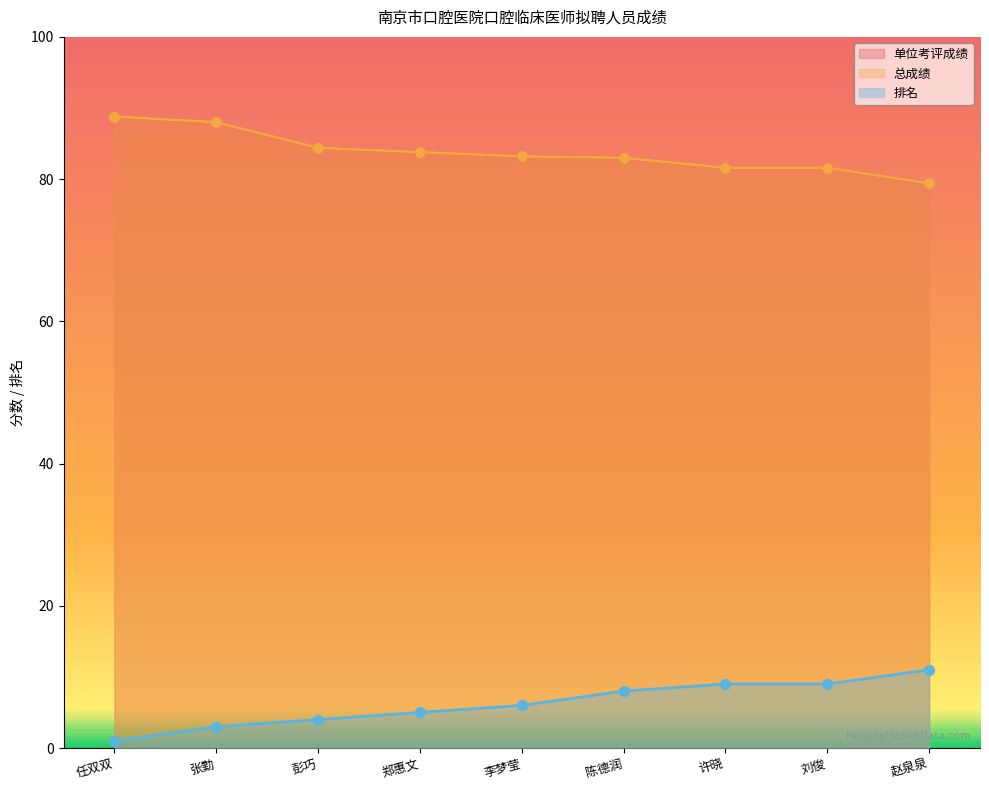

At which category is the sum across all series the highest?

张勤